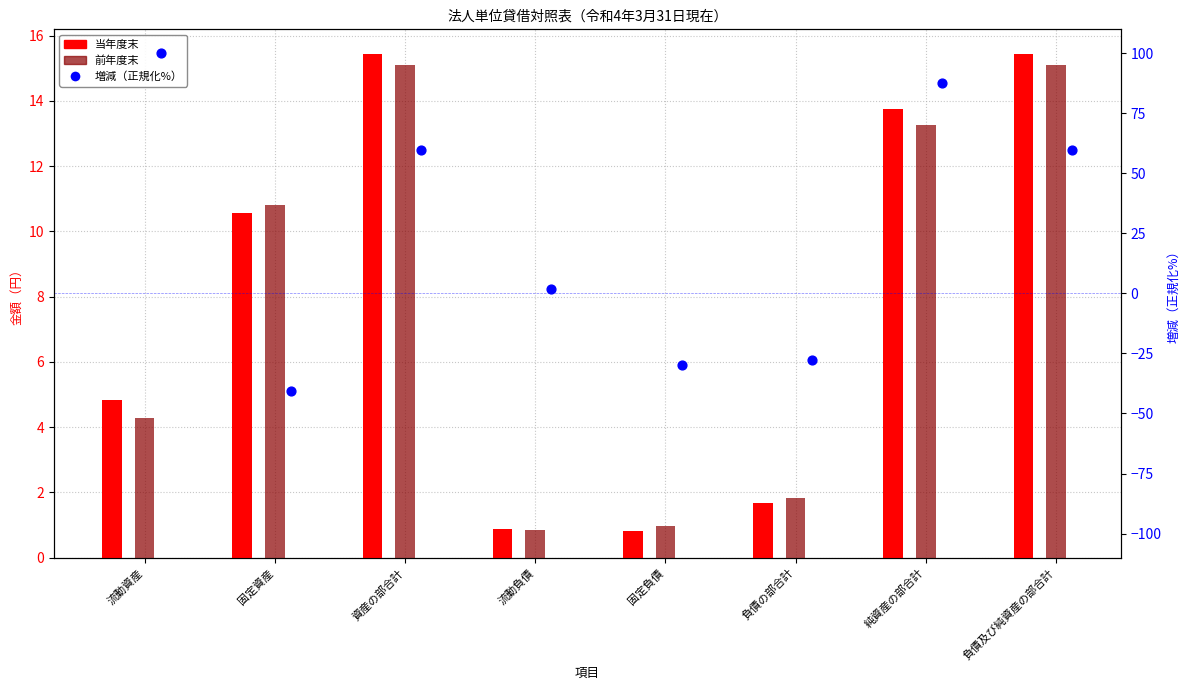

At which category is the sum across all series the highest?

純資産の部合計